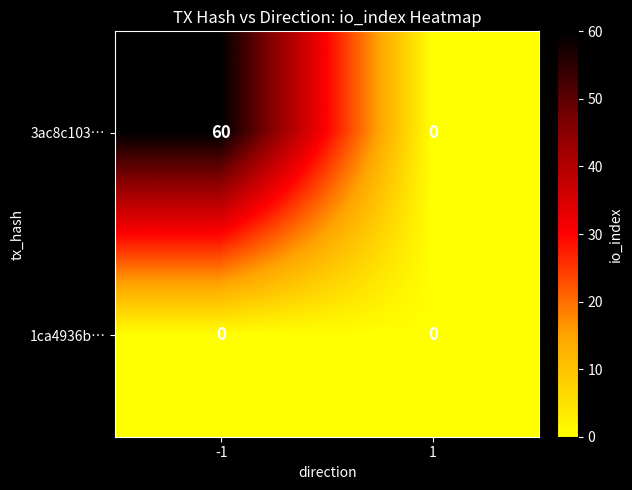

List the series in order of their overall mean, lowest first.

1ca4936b…, 3ac8c103…